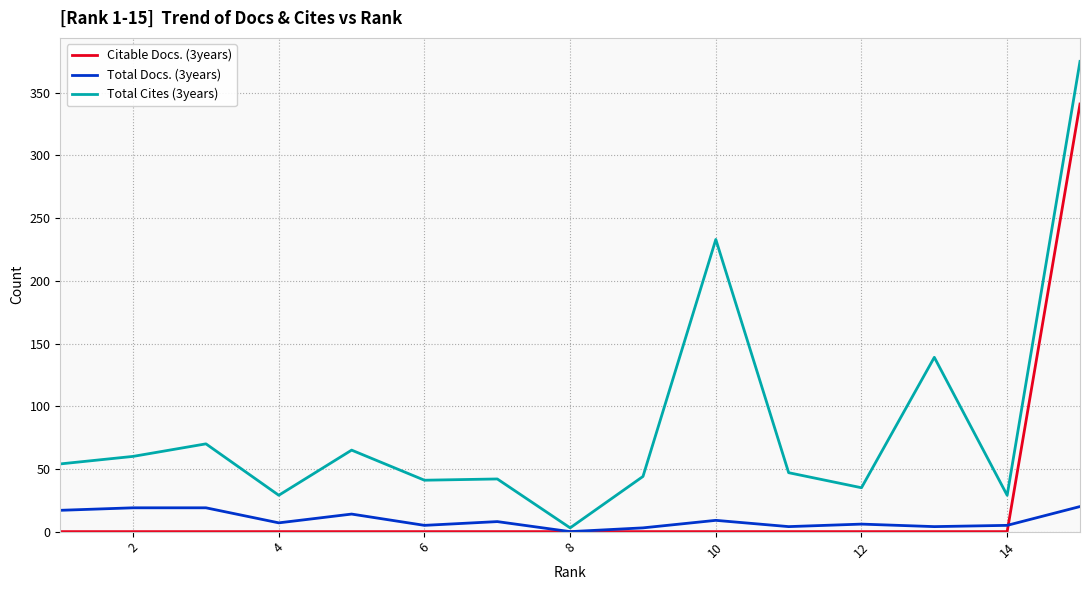

How many categories are shown in the chart?

15